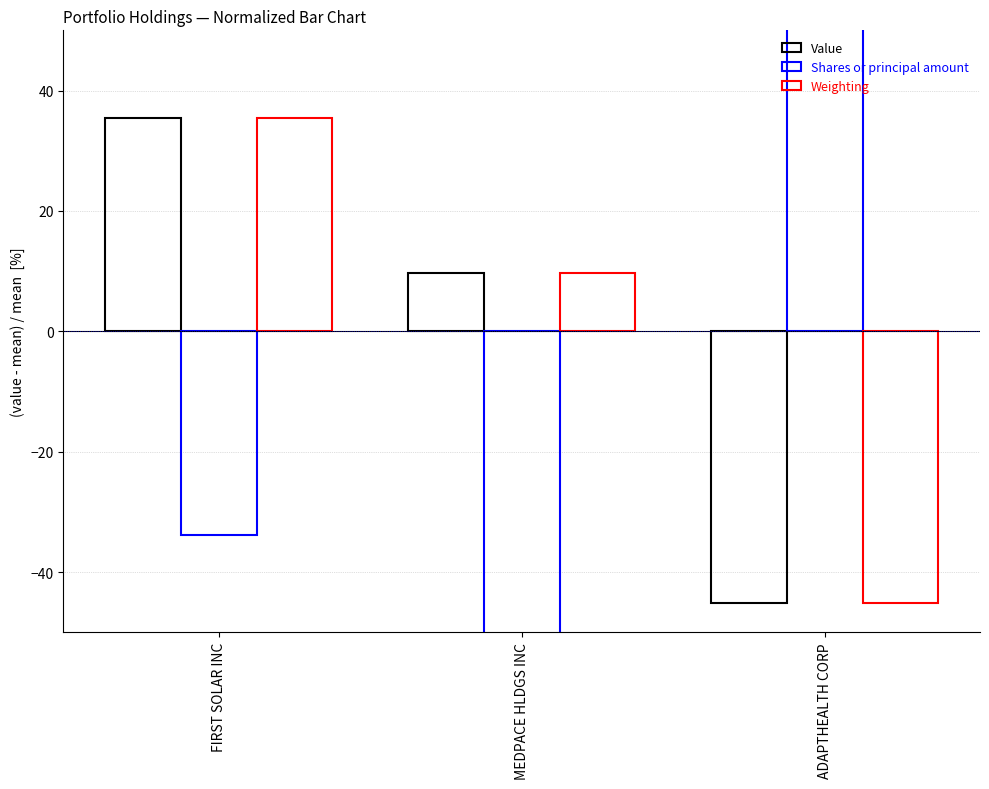

The Weighting series shows 20.4 at FIRST SOLAR INC. True or false?

False